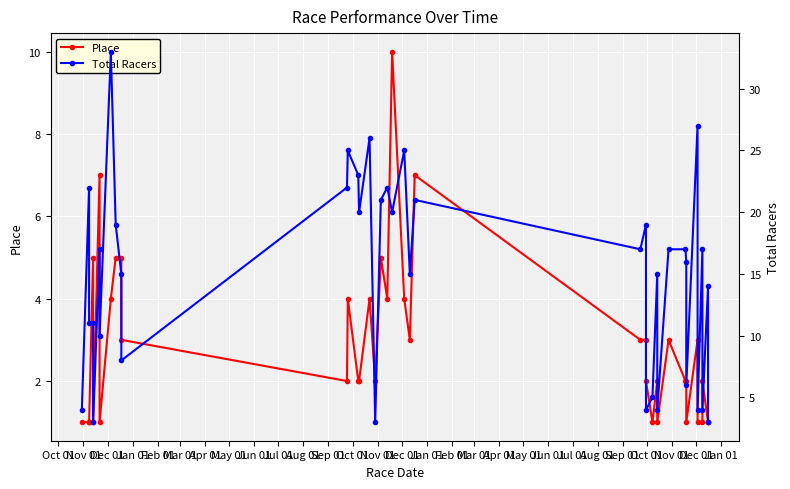

How many distinct data groups are displayed?

2